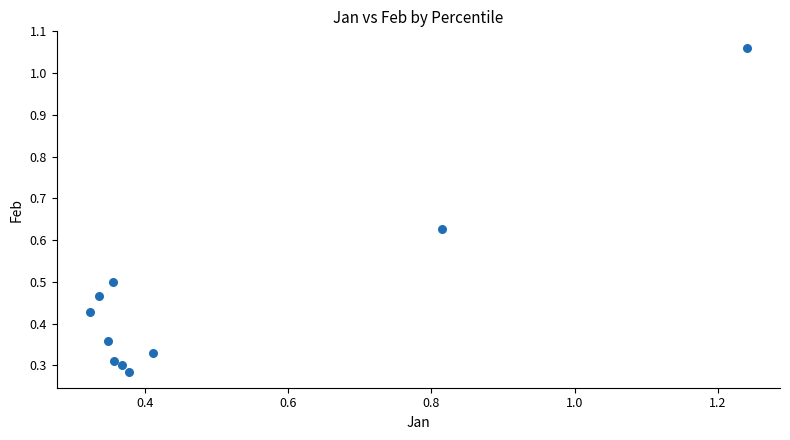

What is the range of X values (max minus min)?

0.9